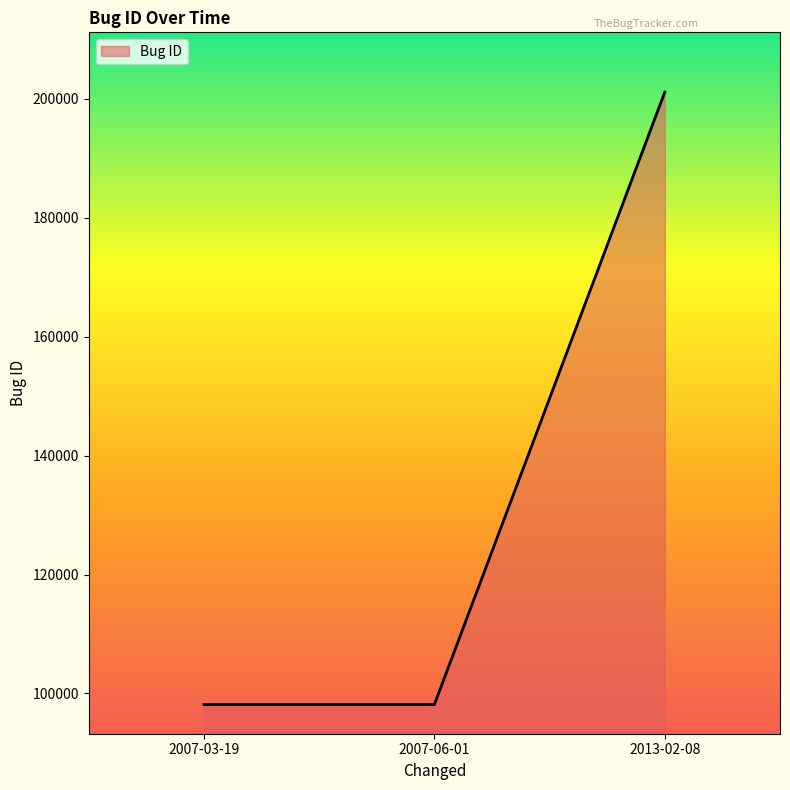

What is the difference between the values at 2013-02-08 and 2007-06-01?

102997